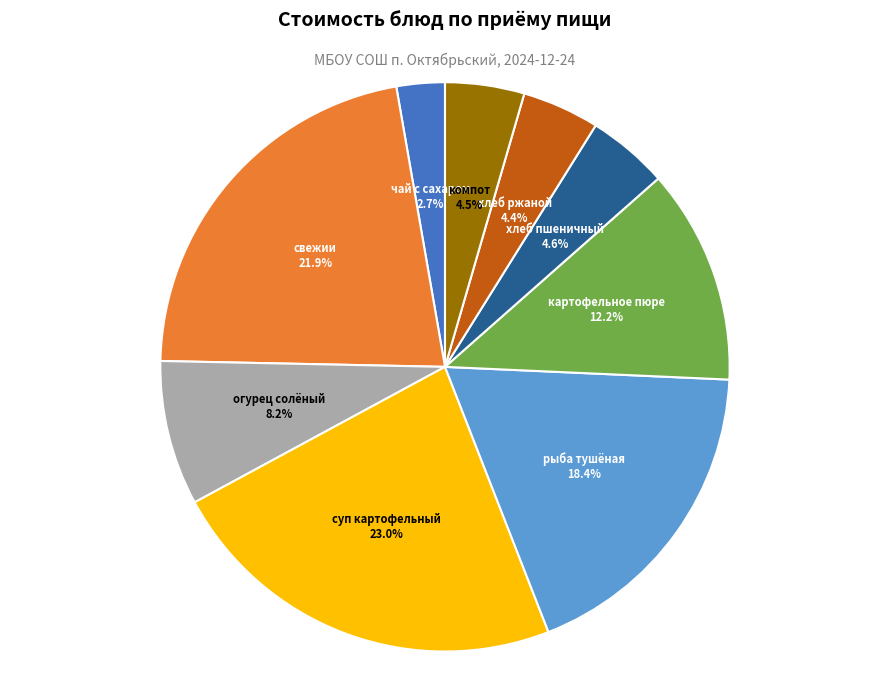

What percentage is the чай с сахаром slice, to the nearest percent?

3%